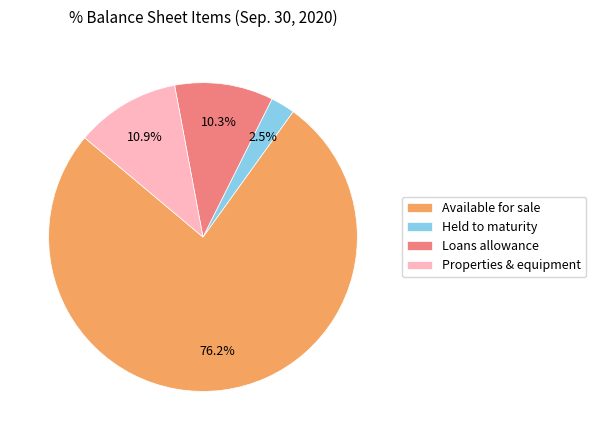

Is there a majority slice in this chart?

Yes